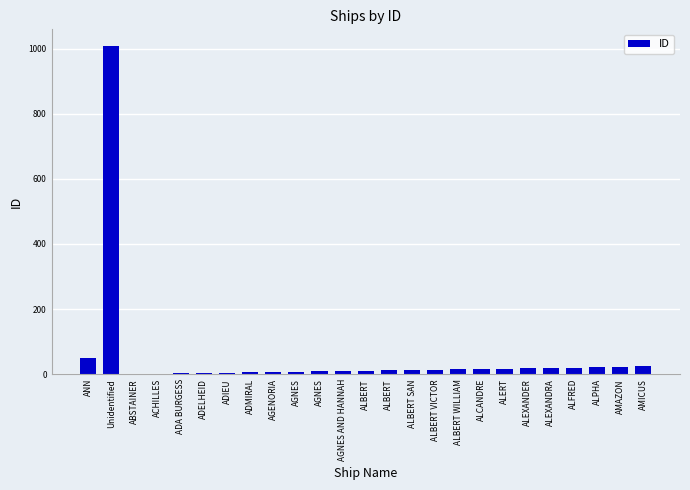

List the labels in order of value, smallest first.

ABSTAINER, ACHILLES, ADA BURGESS, ADELHEID, ADIEU, ADMIRAL, AGENORIA, AGNES, AGNES, AGNES AND HANNAH, ALBERT, ALBERT, ALBERT SAN, ALBERT VICTOR, ALBERT WILLIAM, ALCANDRE, ALERT, ALEXANDER, ALEXANDRA, ALFRED, ALPHA, AMAZON, AMICUS, ANN, Unidentified